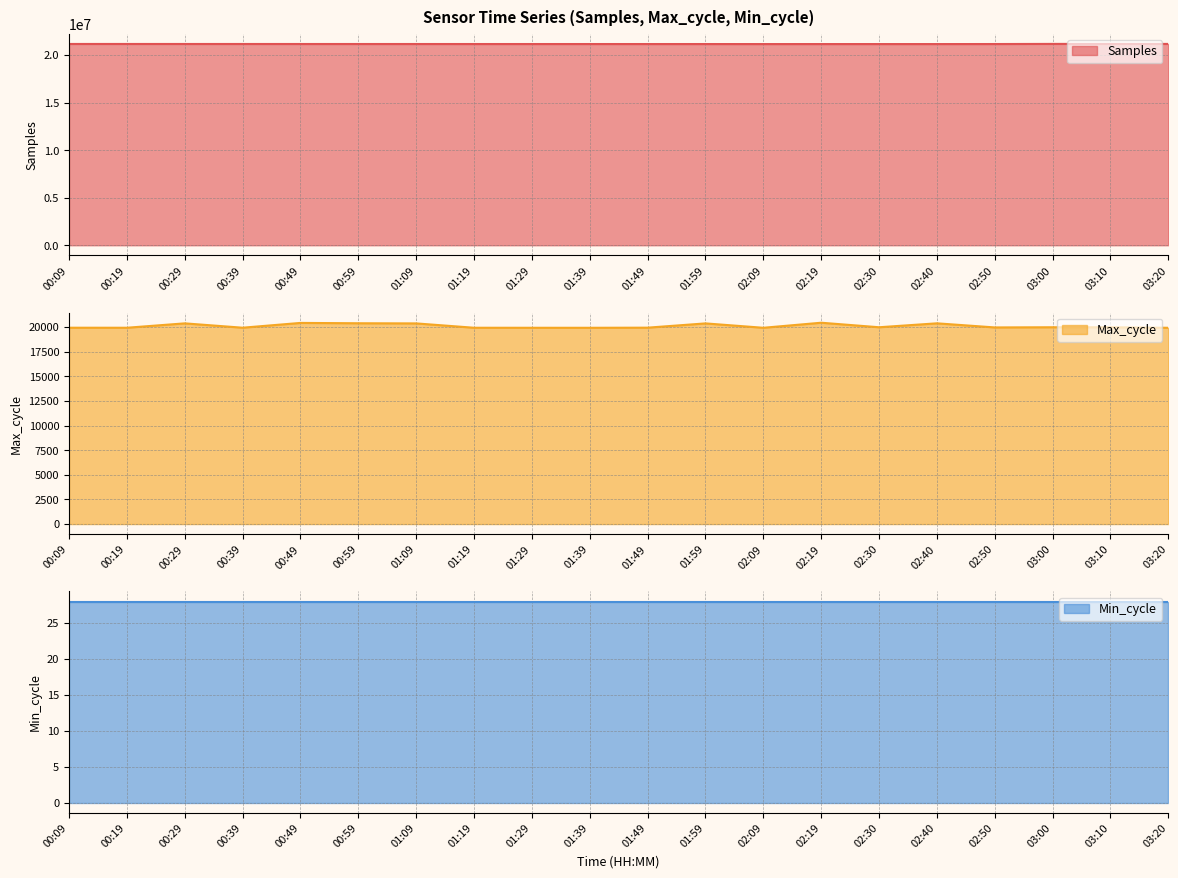

Is it true that Samples equals 31387274 at 03:00?

False